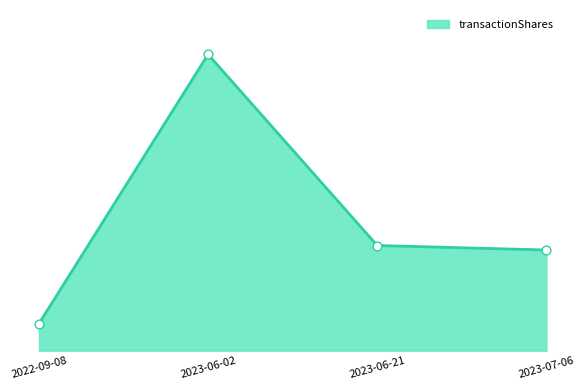

Between 2022-09-08 and 2023-06-02, which is larger?

2023-06-02